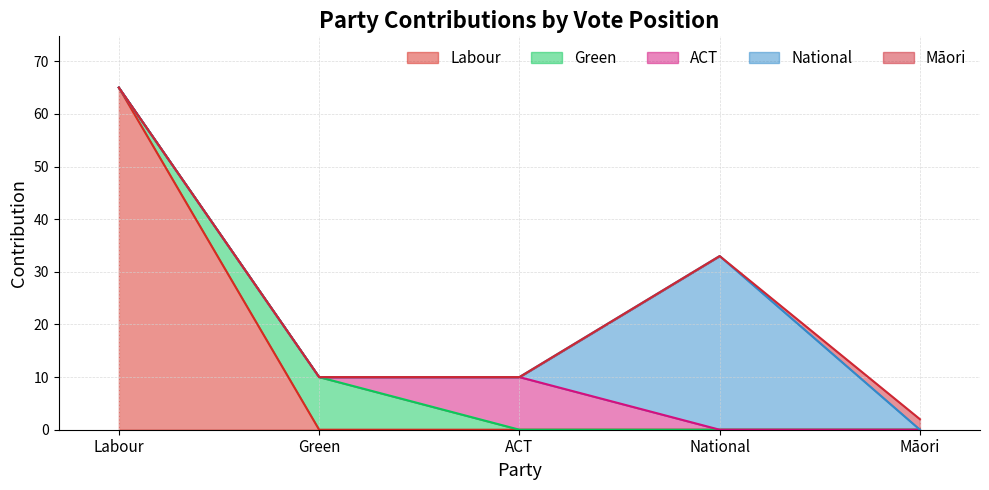

Which category has the lowest value across all series?

green